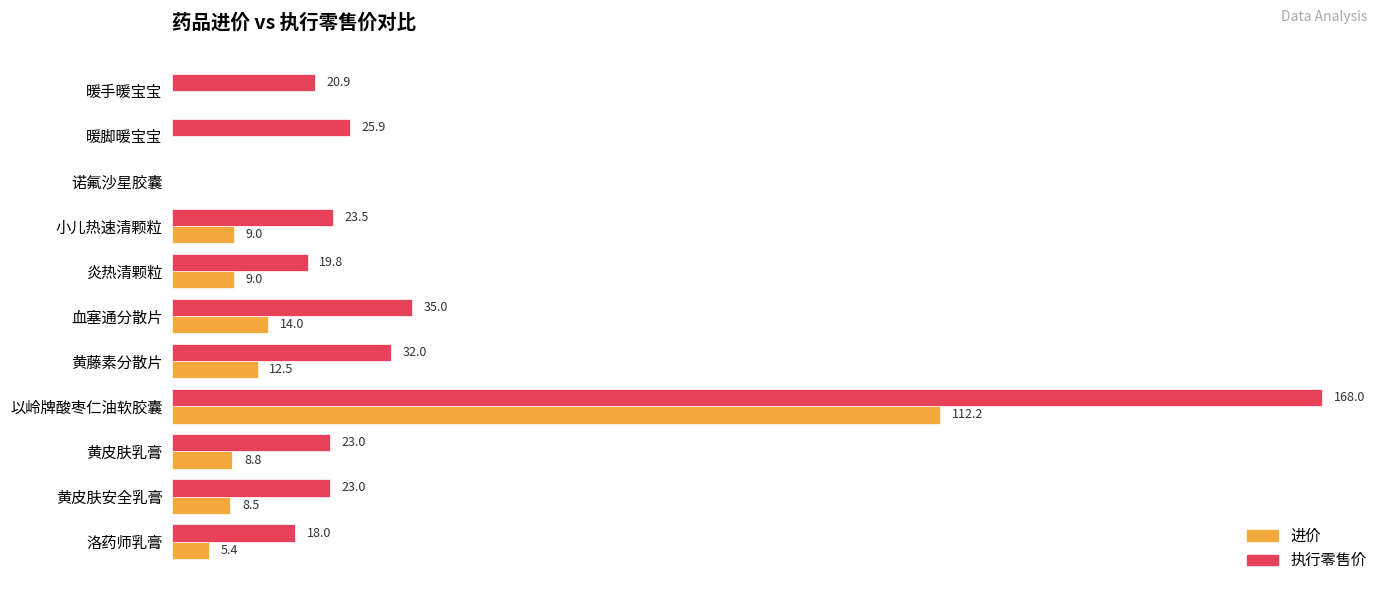

At which category is the sum across all series the highest?

以岭牌酸枣仁油软胶囊